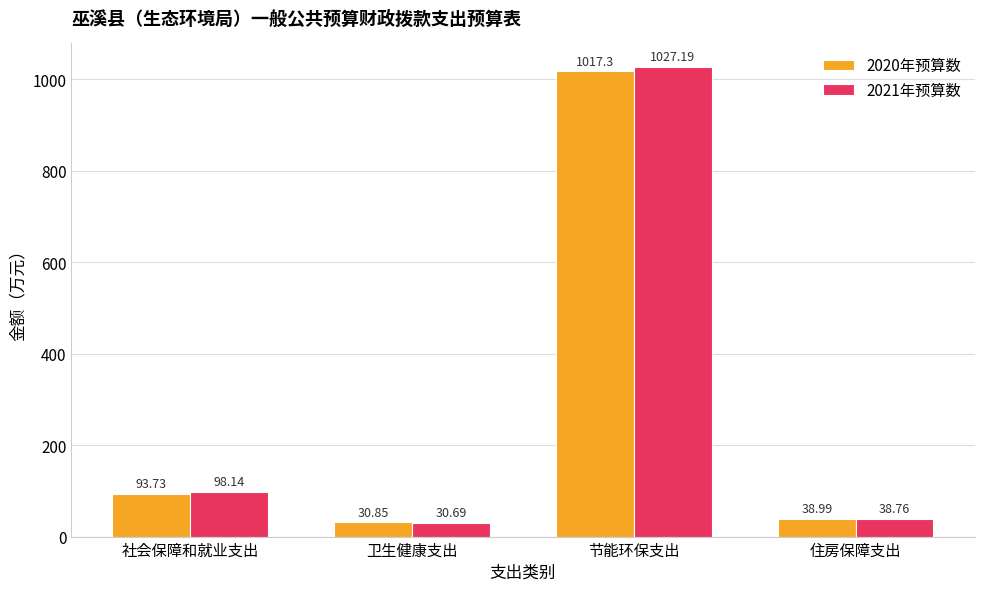

The value of 2021年预算数 at 卫生健康支出 is 30.7. True or false?

True